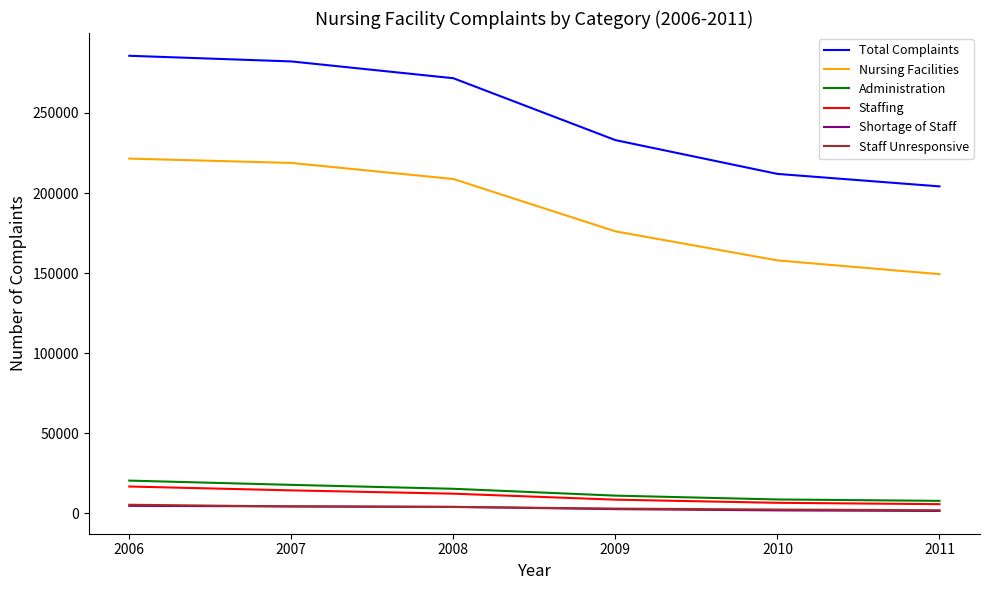

Which series has the widest spread of values?

Total Complaints